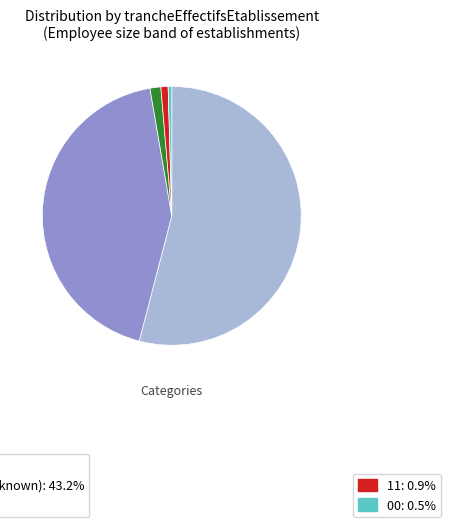

Is there any slice that represents more than half of the pie?

Yes